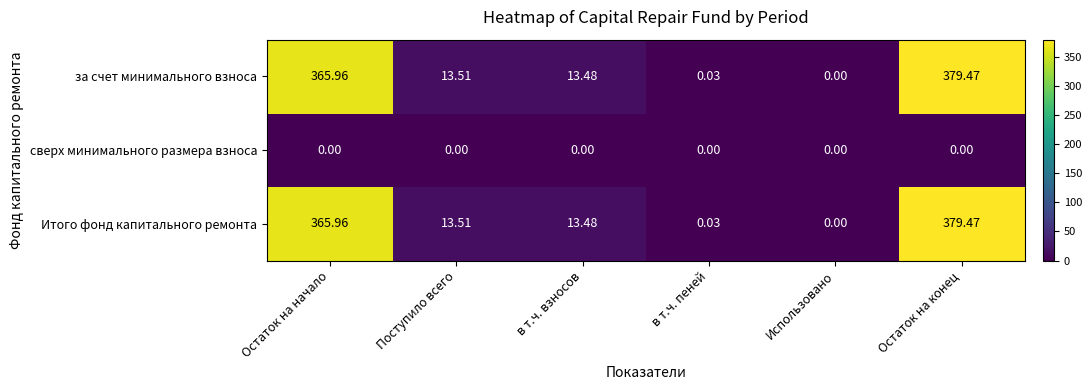

Is the value of сверх минимального размера взноса at Поступило всего greater than the value of Итого фонд капитального ремонта at Поступило всего?

No